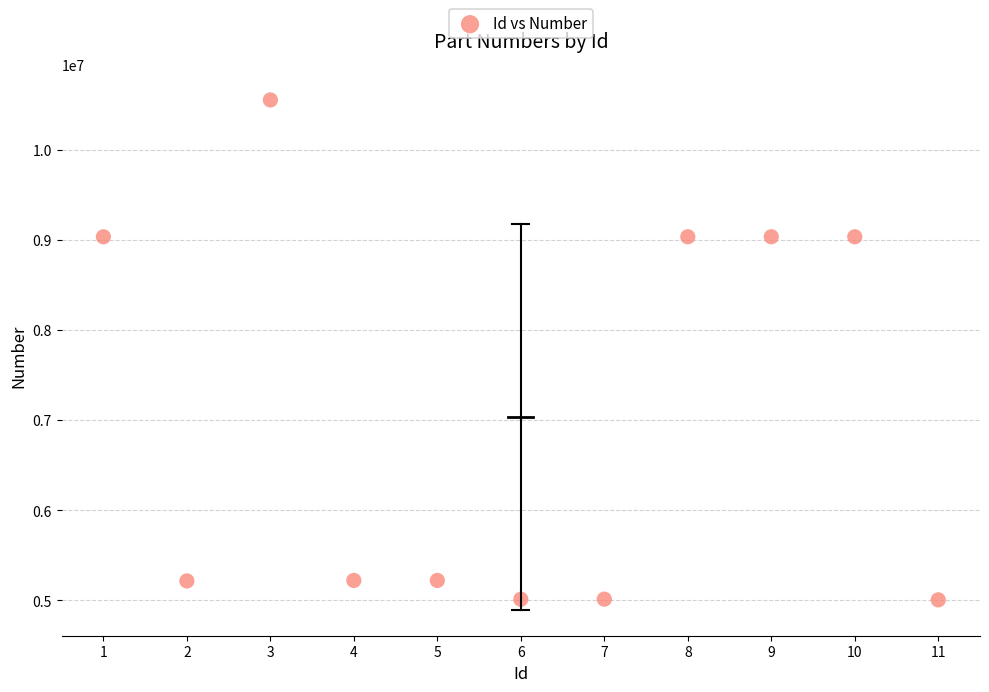

What is the range of X values (max minus min)?

10